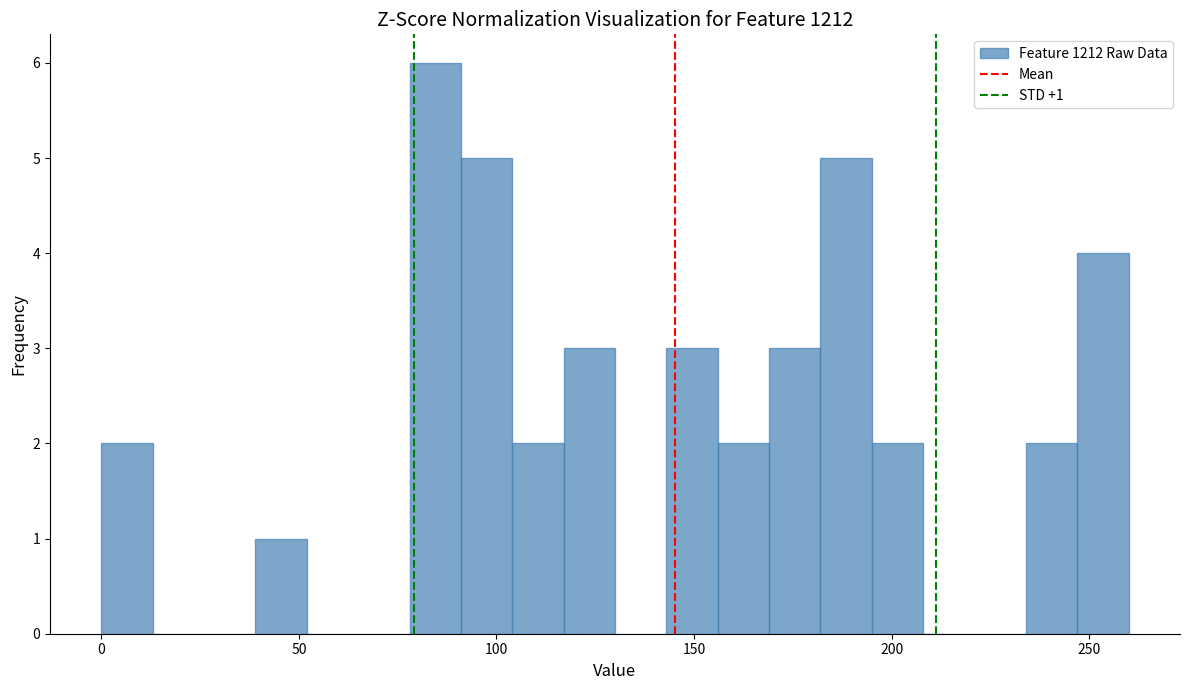

Around what value on the x-axis is the tallest bar? Give the approximate position of its centre, as read against the axis.

85